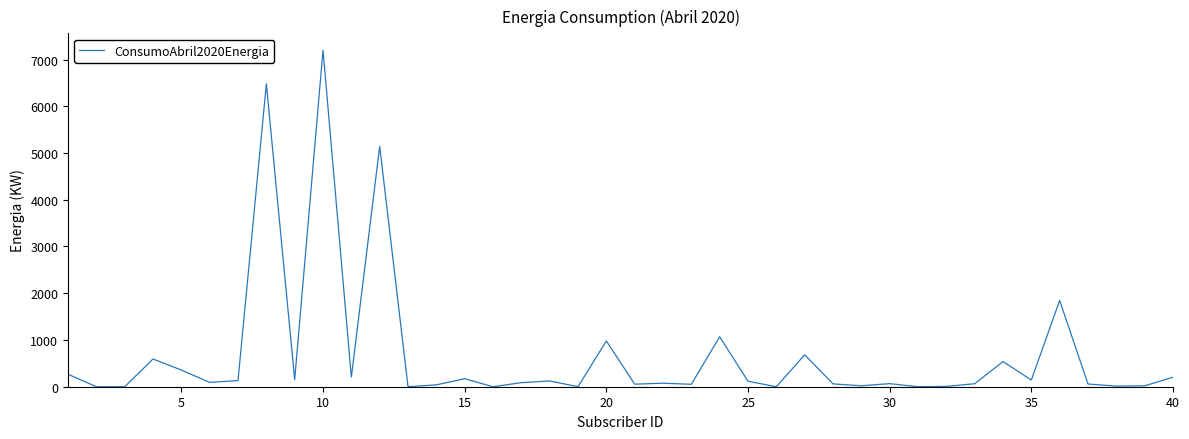

What is the maximum value shown in the chart?

7200